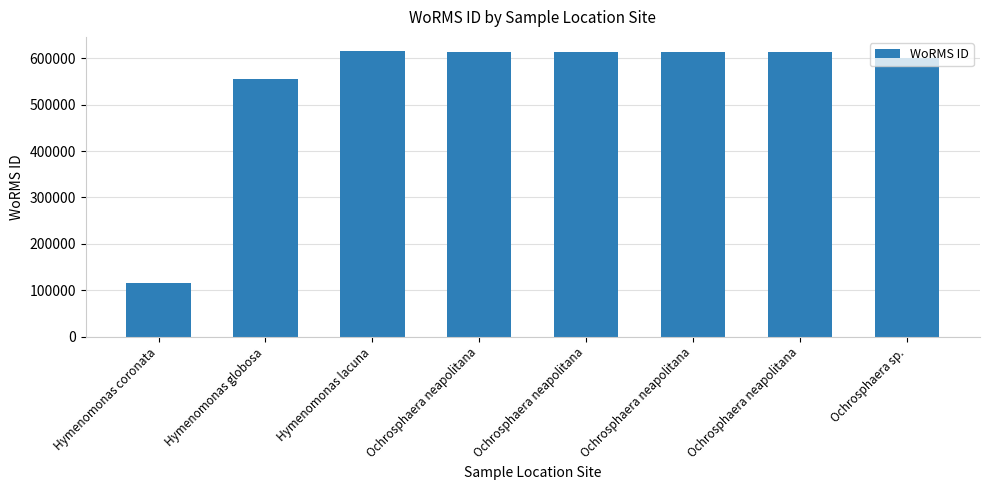

At which category does the chart reach its peak across all series?

Hymenomonas lacuna